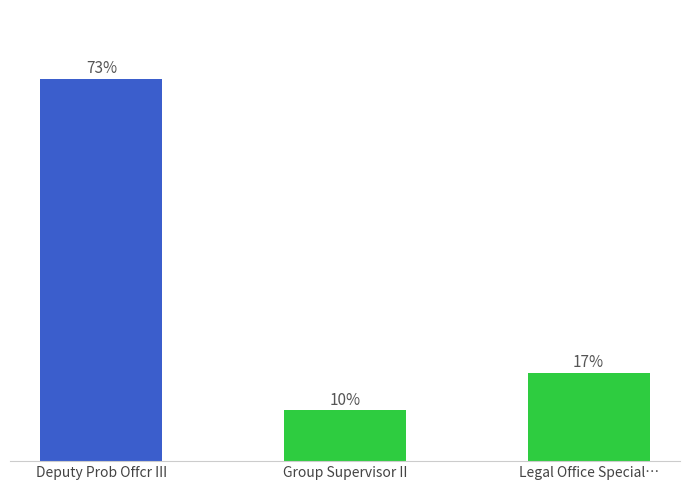

Where is the data nearest to the value 41?

Legal Office Special…